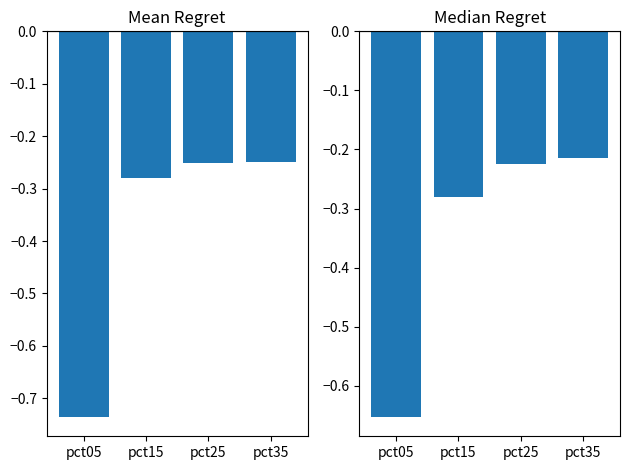

Is the value of Jan at pct25 greater than the value of Apr at pct35?

No